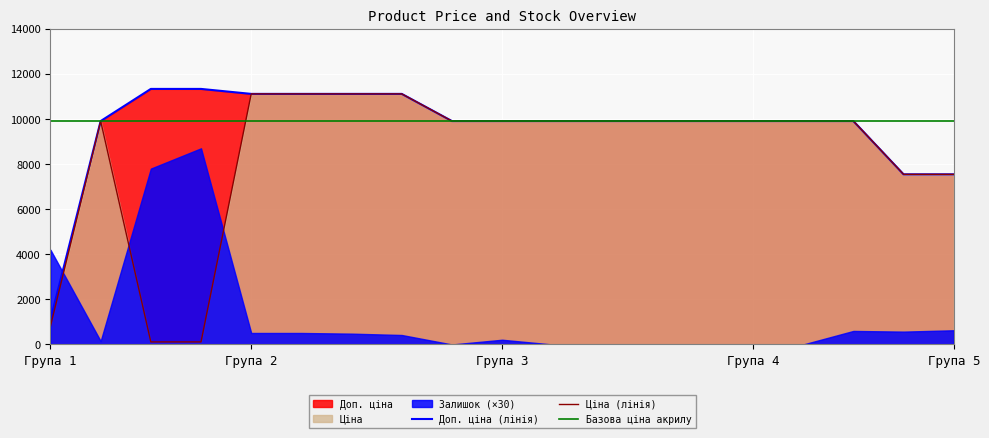

Which category has the lowest value in the Доп. ціна (лінія) series?

Група 1